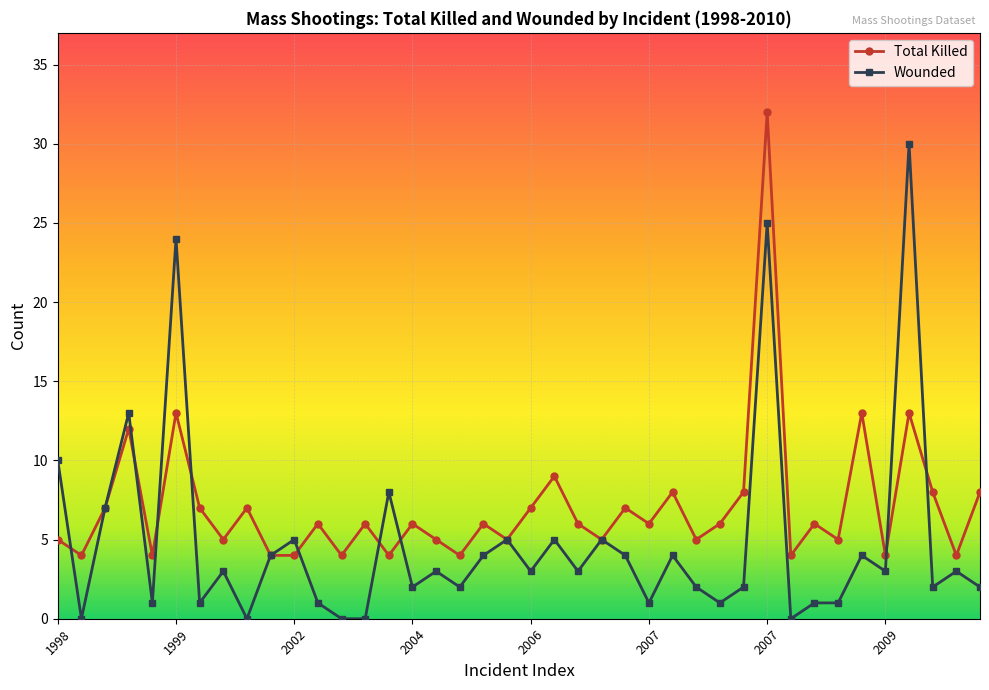

True or false: Wounded has more than 1 points higher than both neighbors.

True